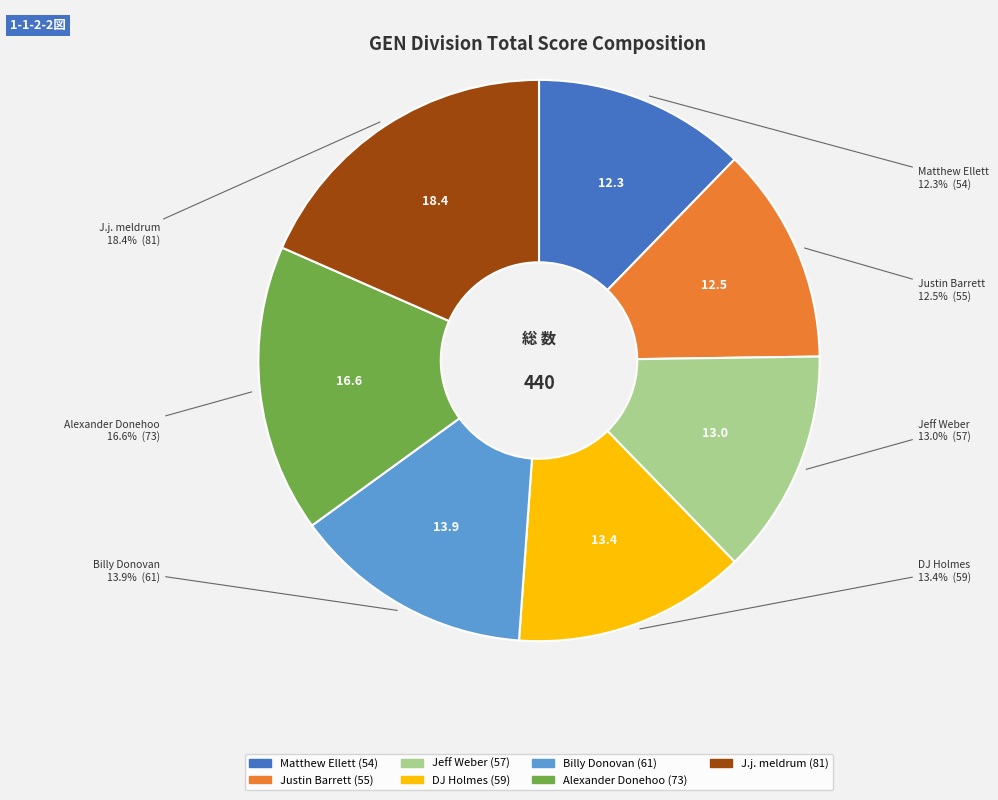

What is the total percentage of Billy Donovan and J.j. meldrum?

32.3%